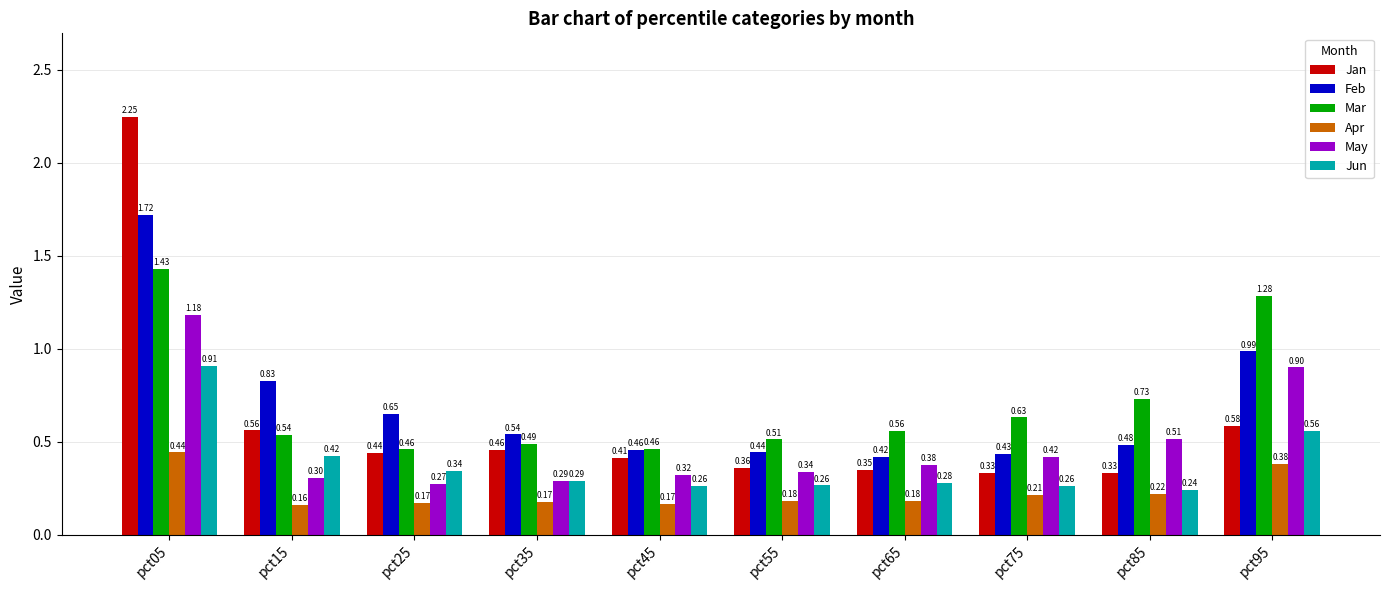

At pct05, list the series in order from largest to smallest.

Jan, Feb, Mar, May, Jun, Apr